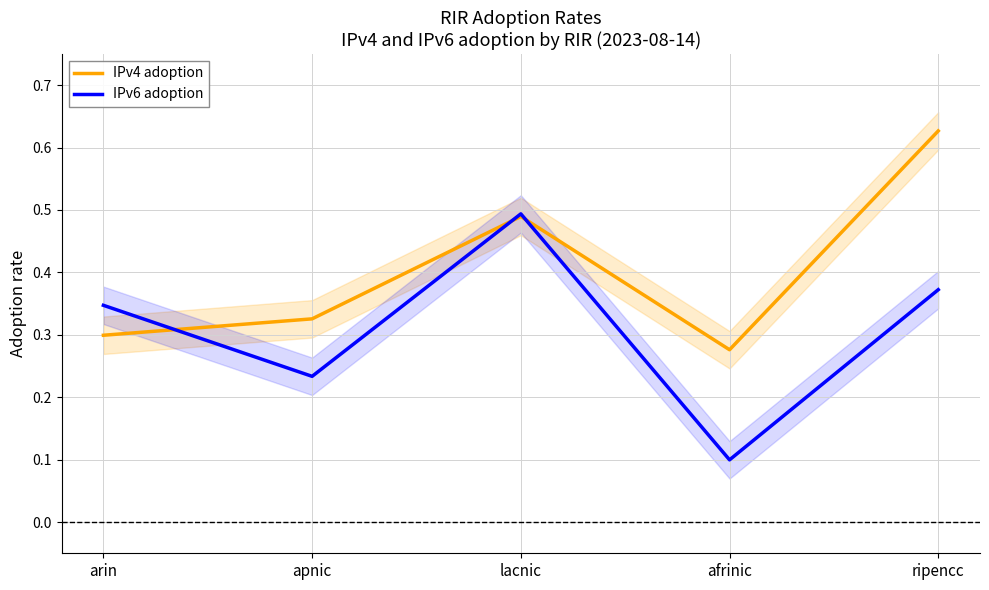

Rank the series by their maximum value, from lowest to highest.

IPv6 adoption, IPv4 adoption